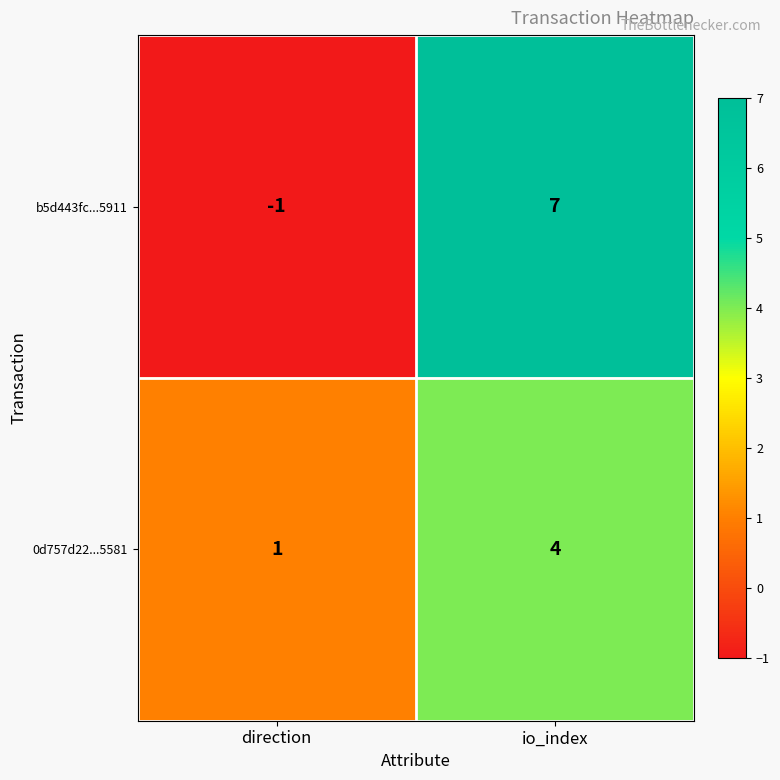

List the series in order of their peak value, lowest first.

0d757d22...5581, b5d443fc...5911